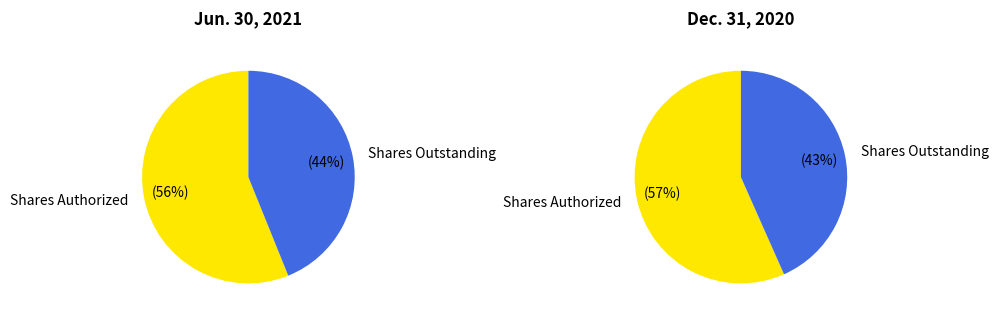

What is the largest slice in the pie chart?

Shares Authorized